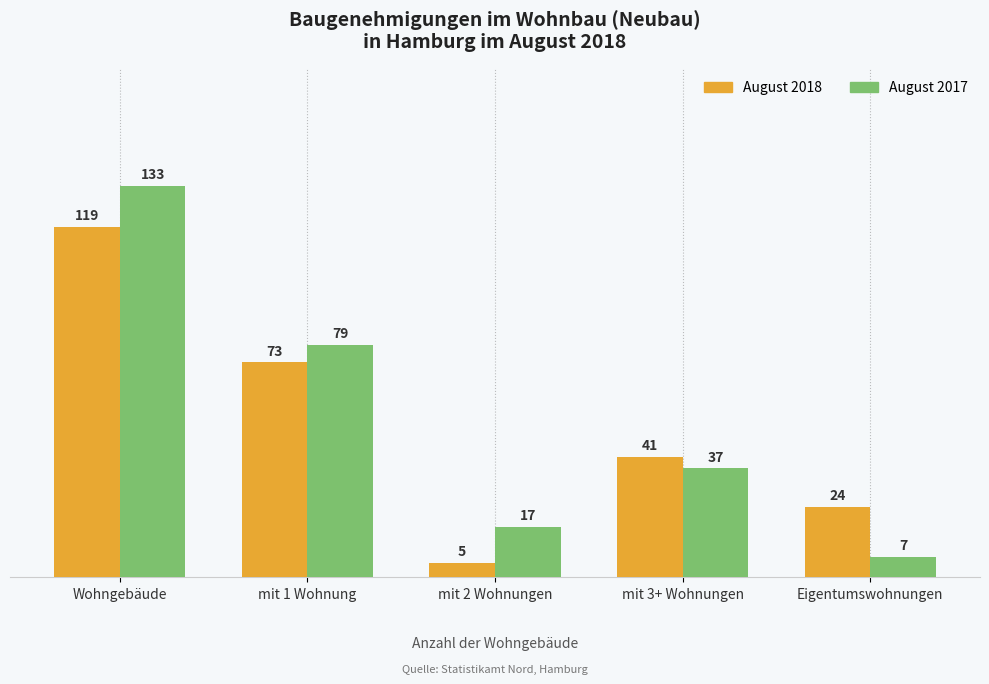

The August 2018 series shows 41 at mit 3+ Wohnungen. True or false?

True